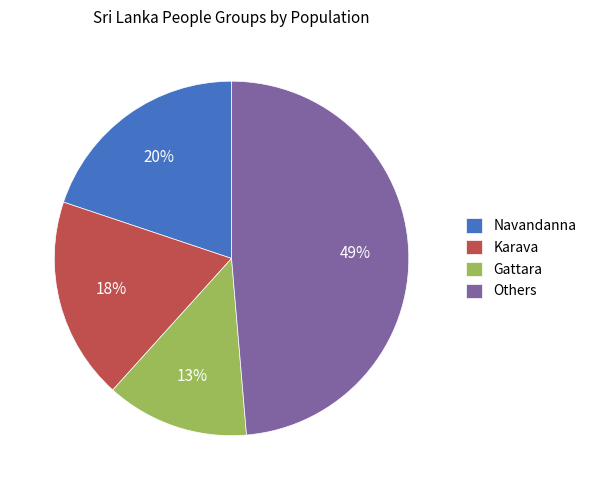

Count the number of slices in the pie.

4